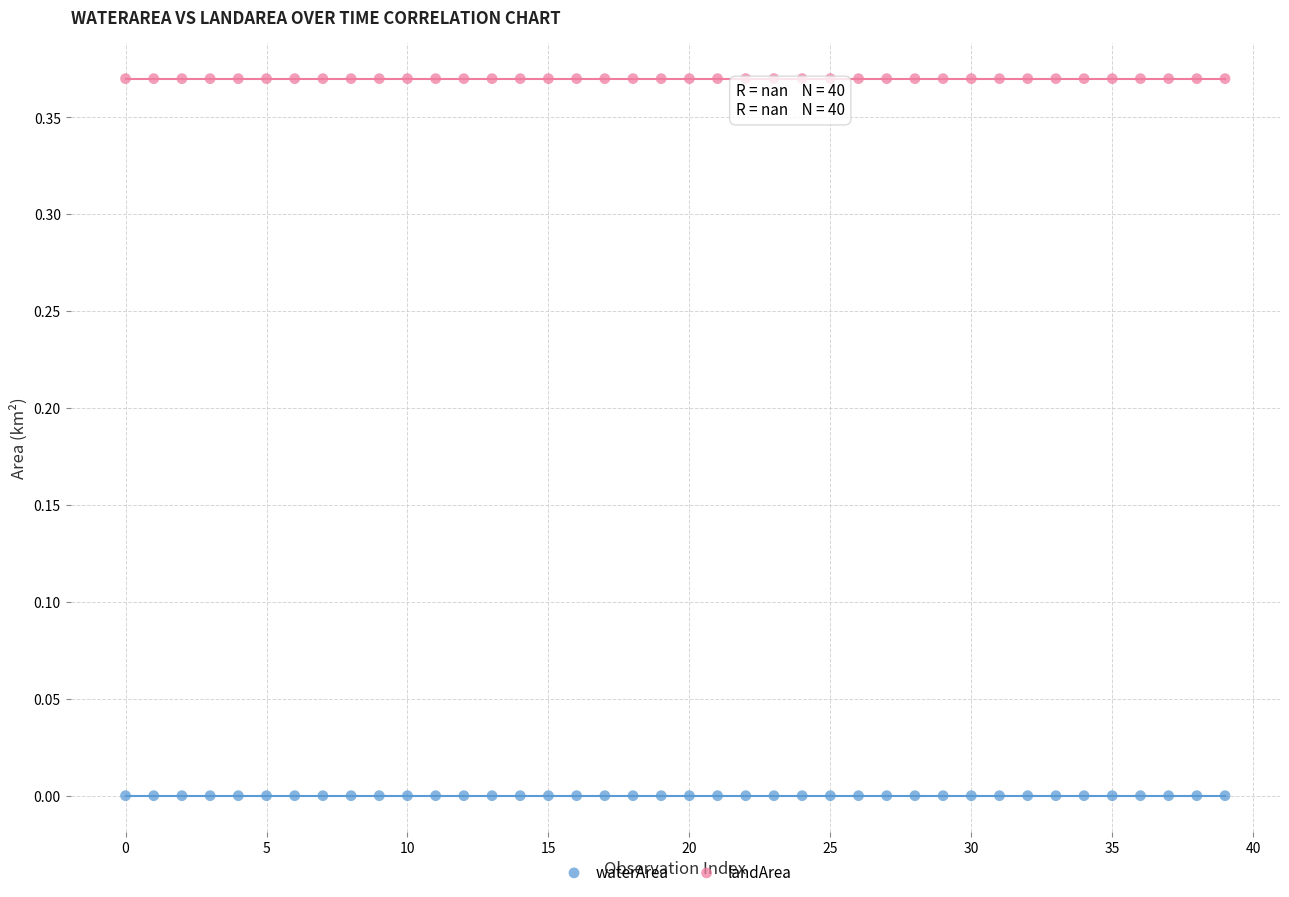

Which series reaches the maximum Y coordinate?

landArea